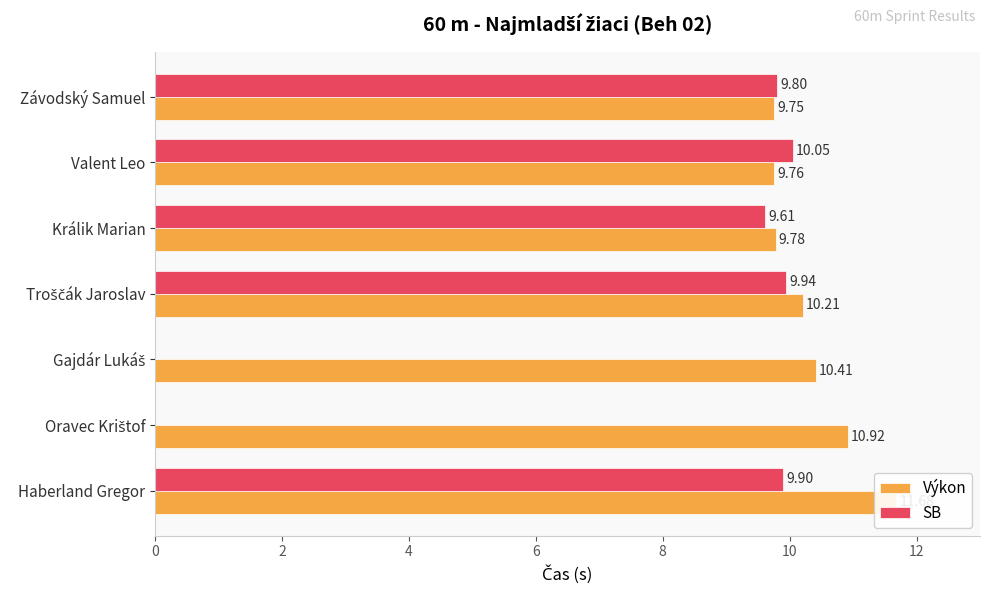

Between Valent Leo and Haberland Gregor, which is larger?

Haberland Gregor